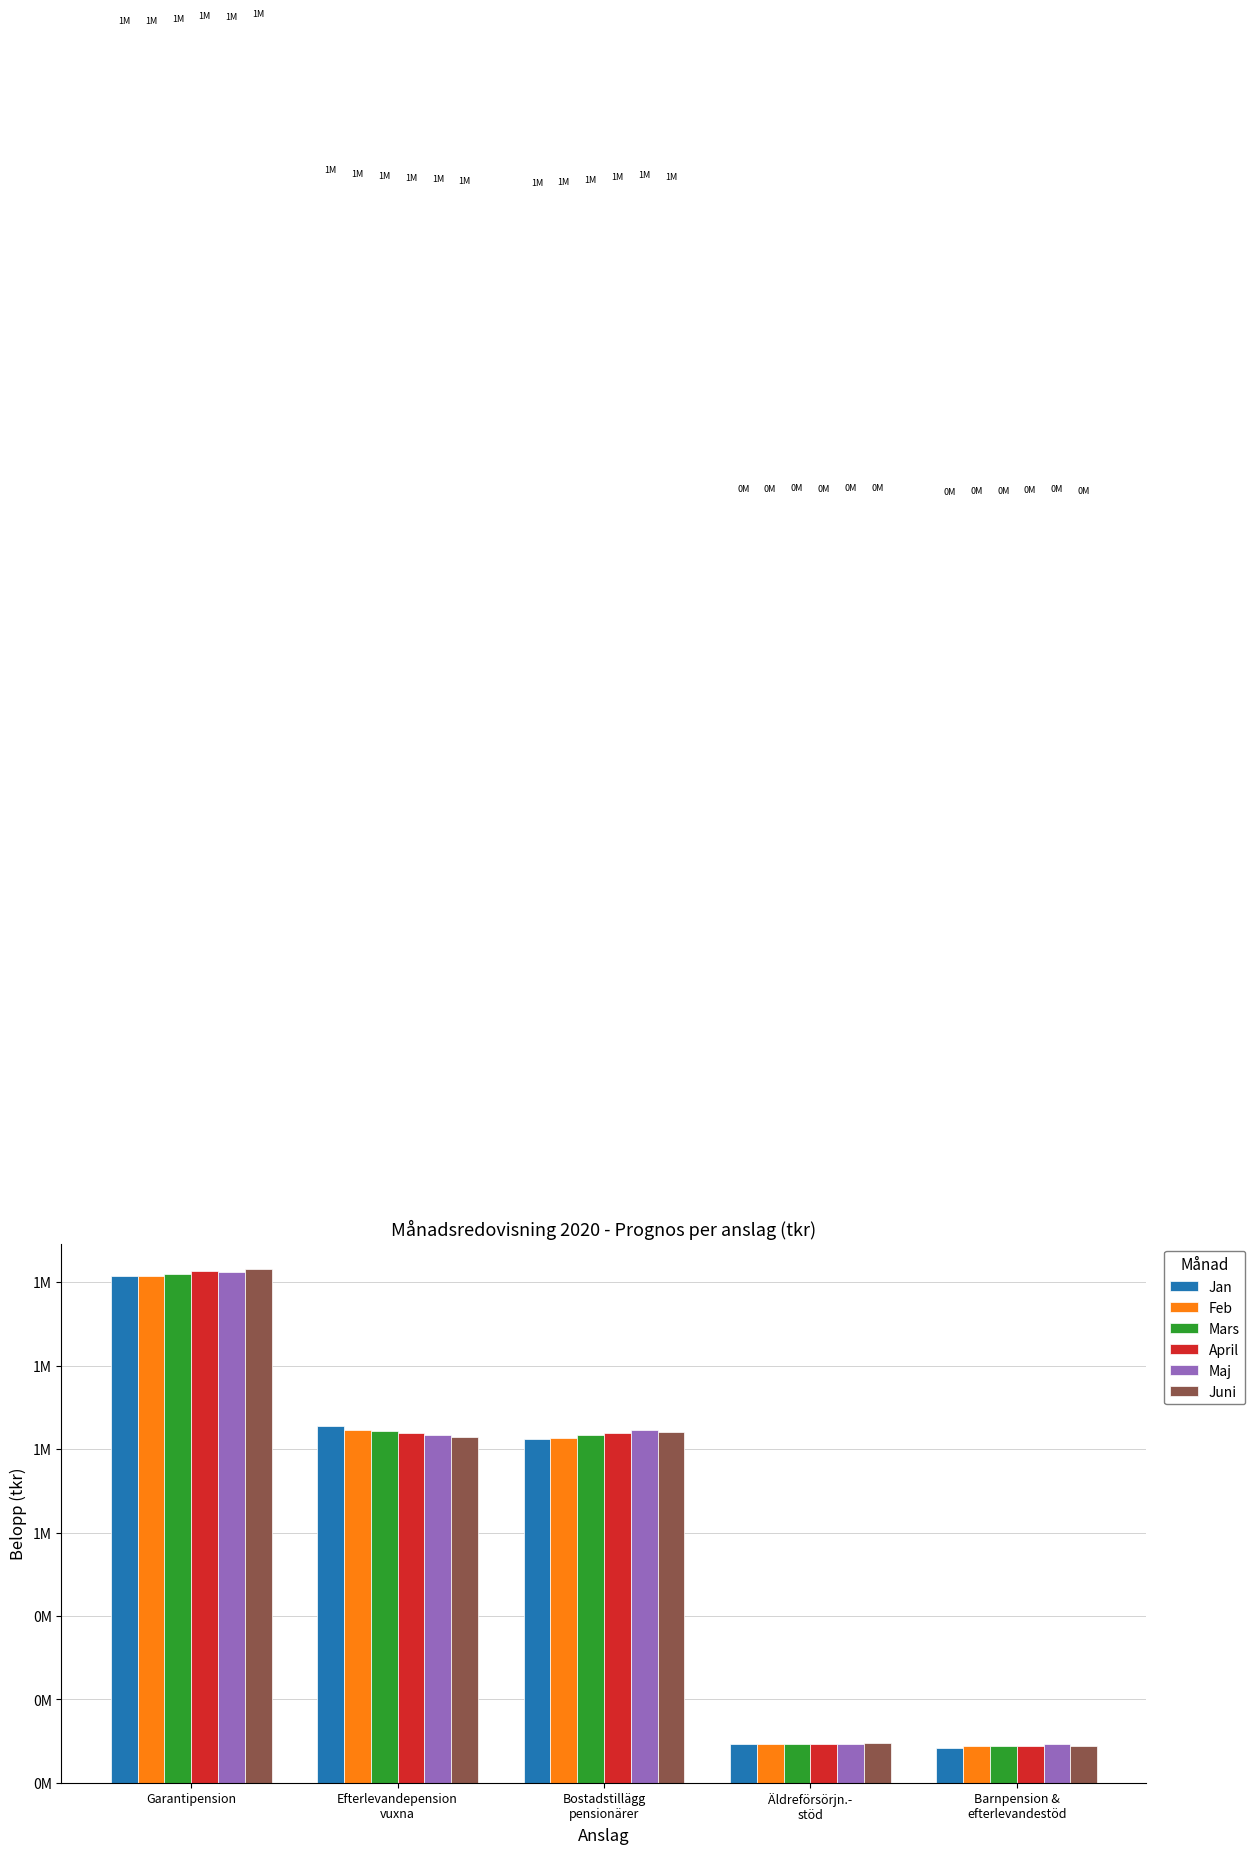

What are all the series names shown in the legend?

Jan, Feb, Mars, April, Maj, Juni